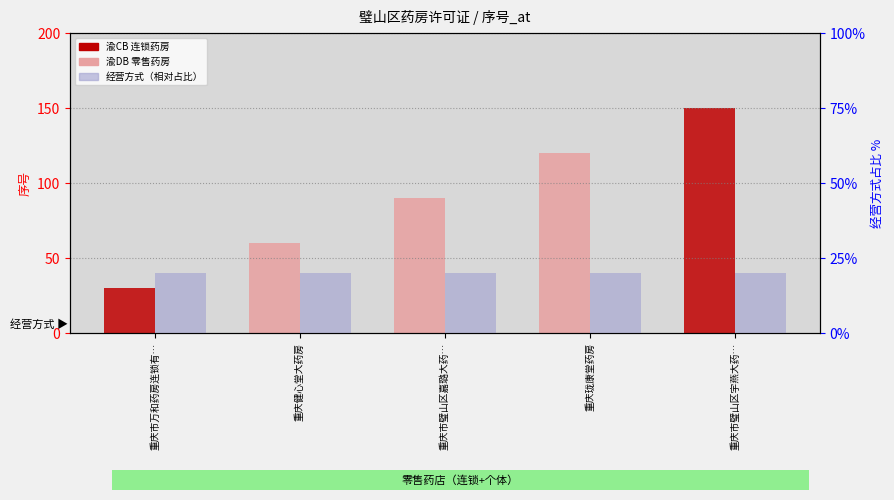

How many bars are there in total?

10